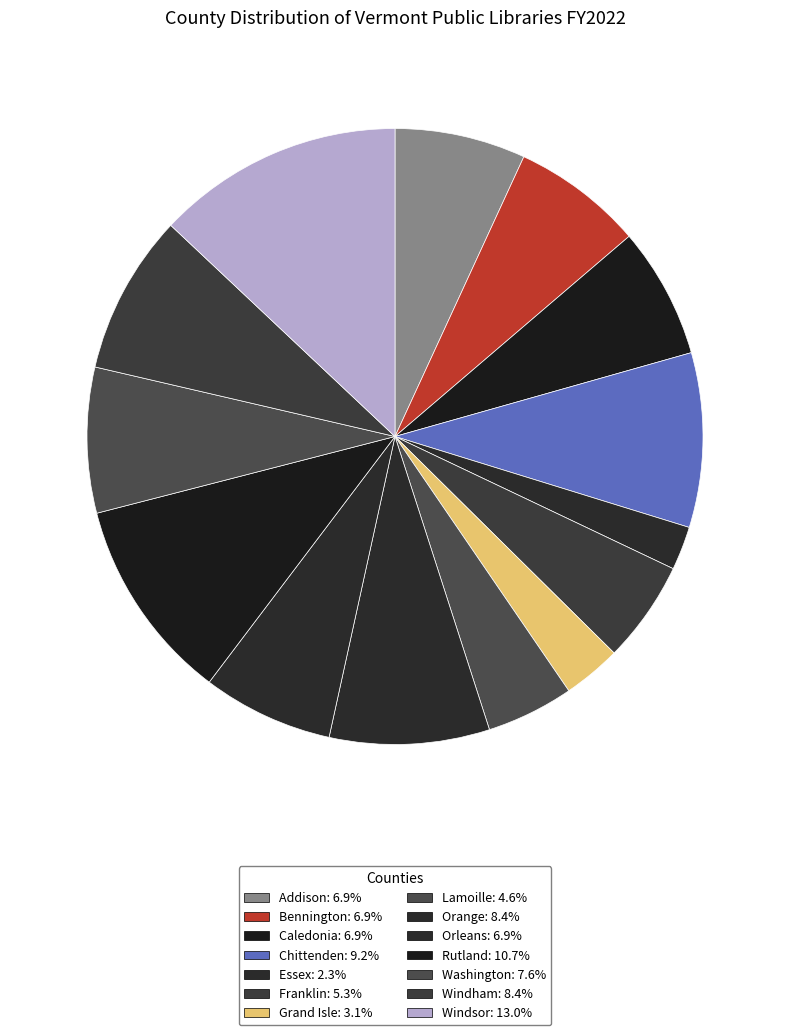

To the nearest percent, what is the average slice percentage?

7%